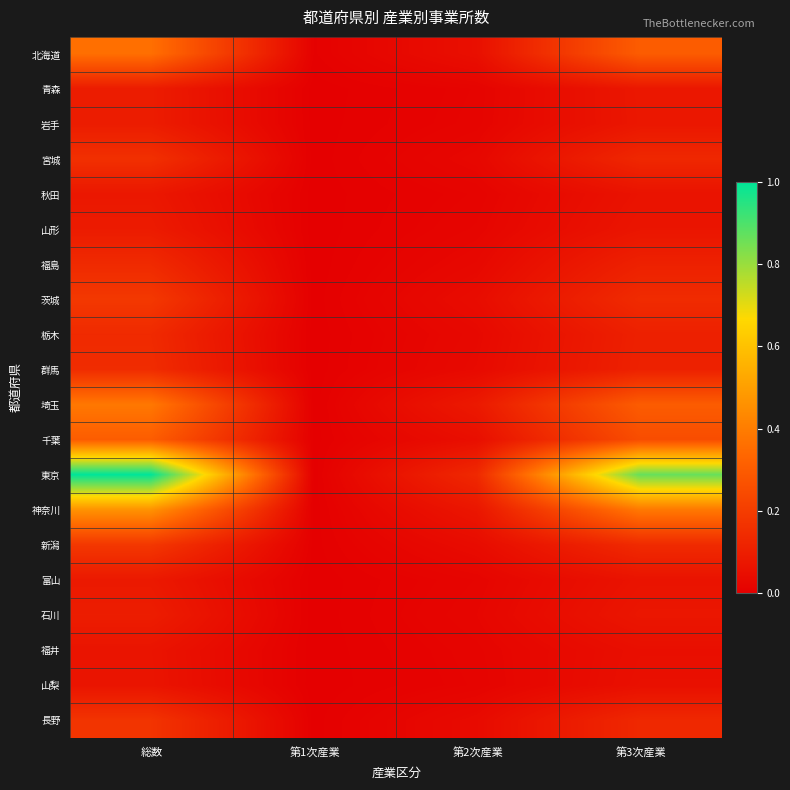

Which series changed the most between 第2次産業 and 第3次産業?

東京